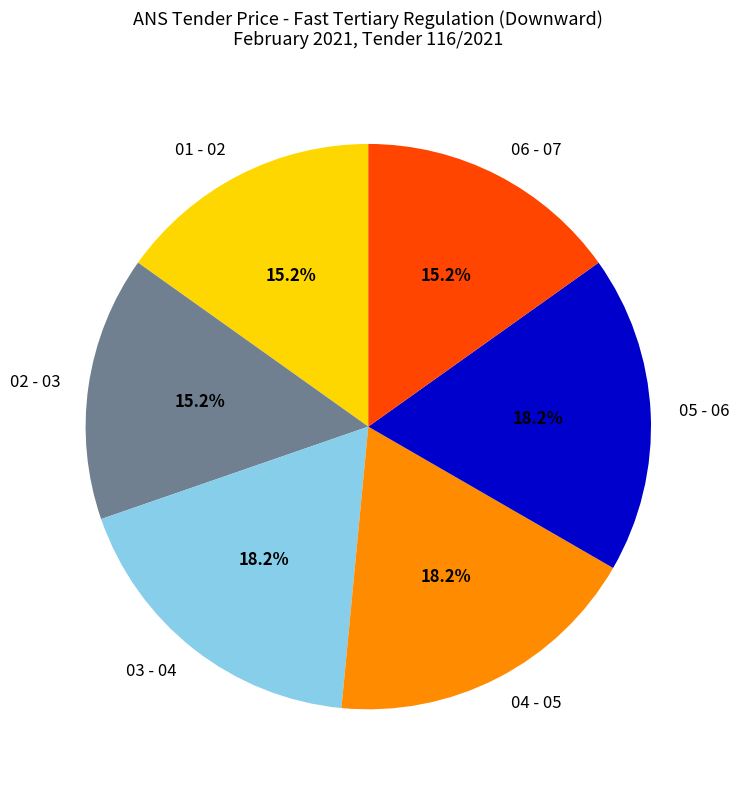

How many slices are in this pie chart?

6